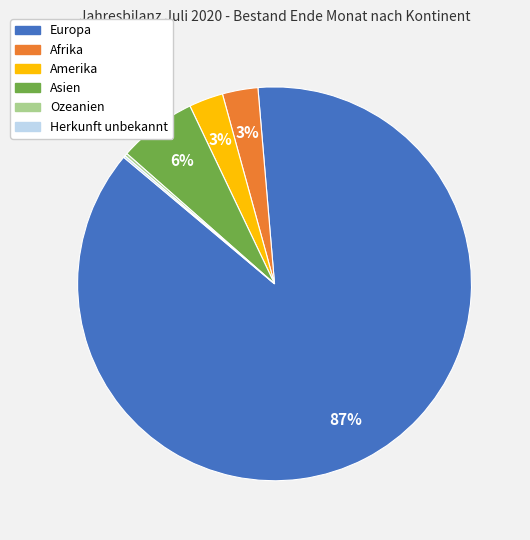

Is the sum of Asien and Afrika greater than half?

No